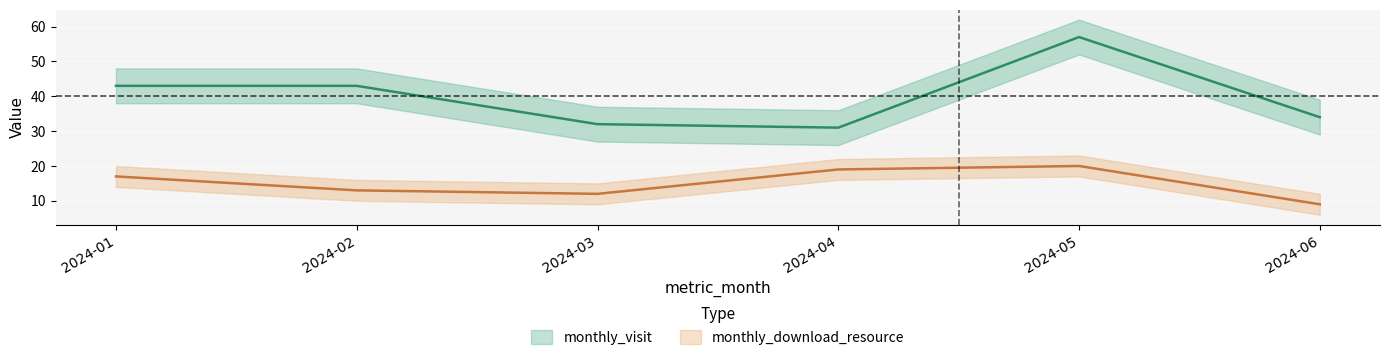

At which category is the sum across all series the highest?

2024-05